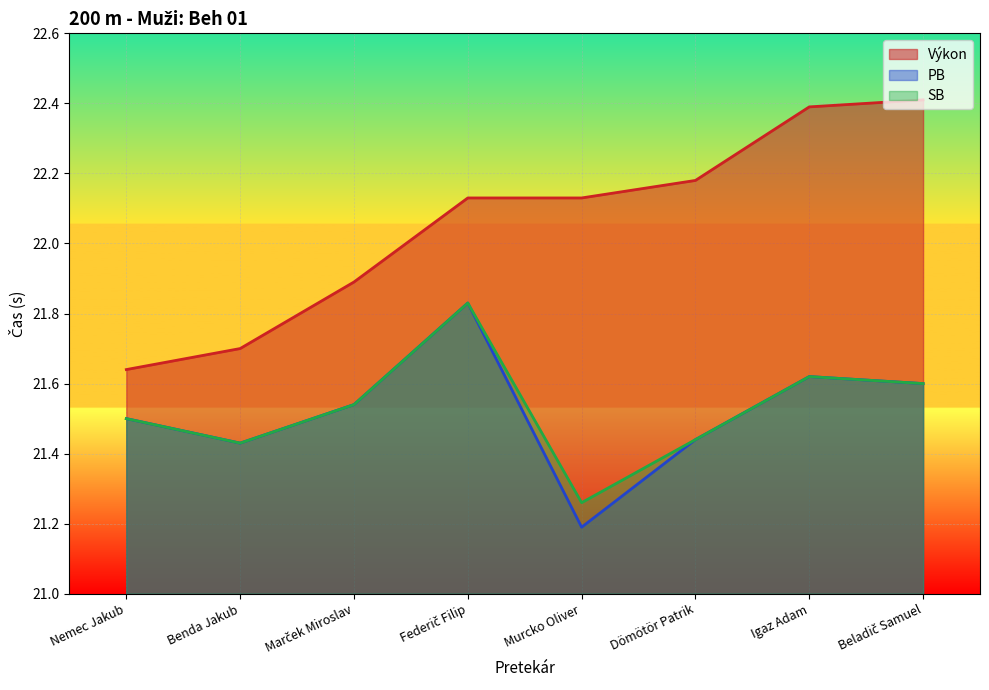

How many lines are shown in the chart?

3